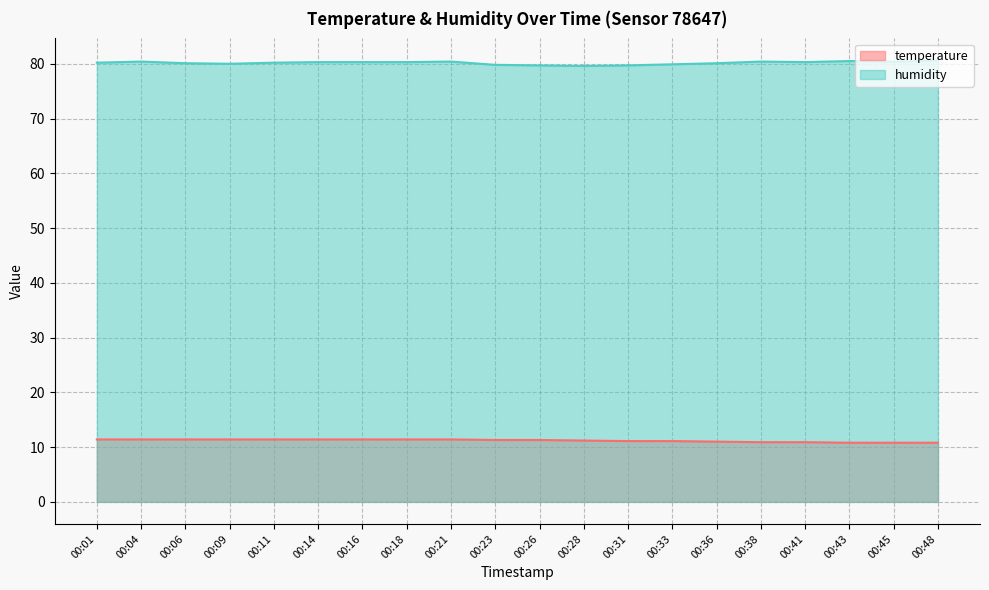

How many data points in temperature are less than 11?

5